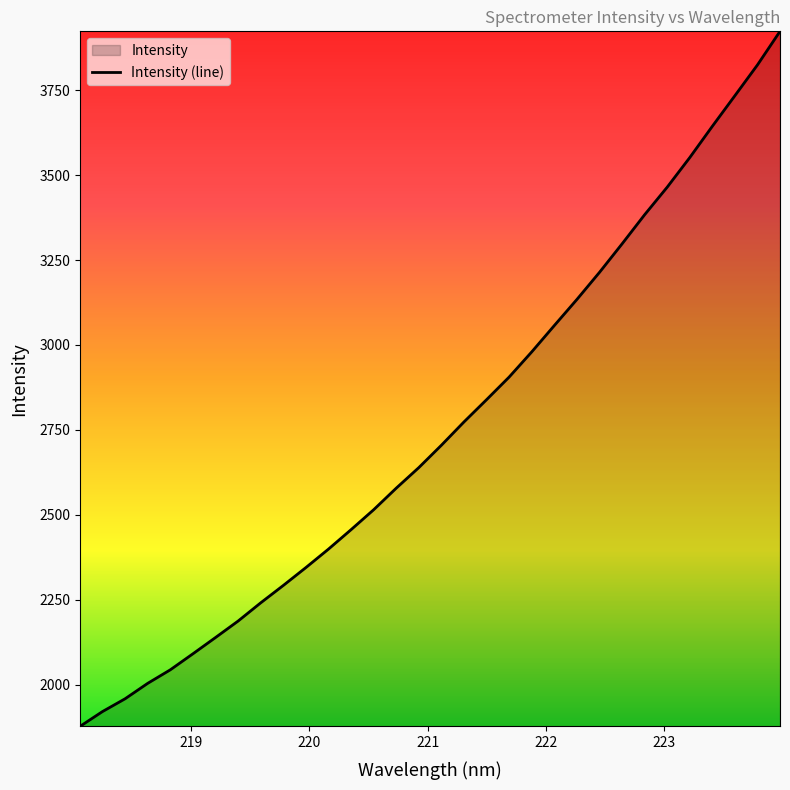

What is the difference between the maximum and minimum values?

2047.1